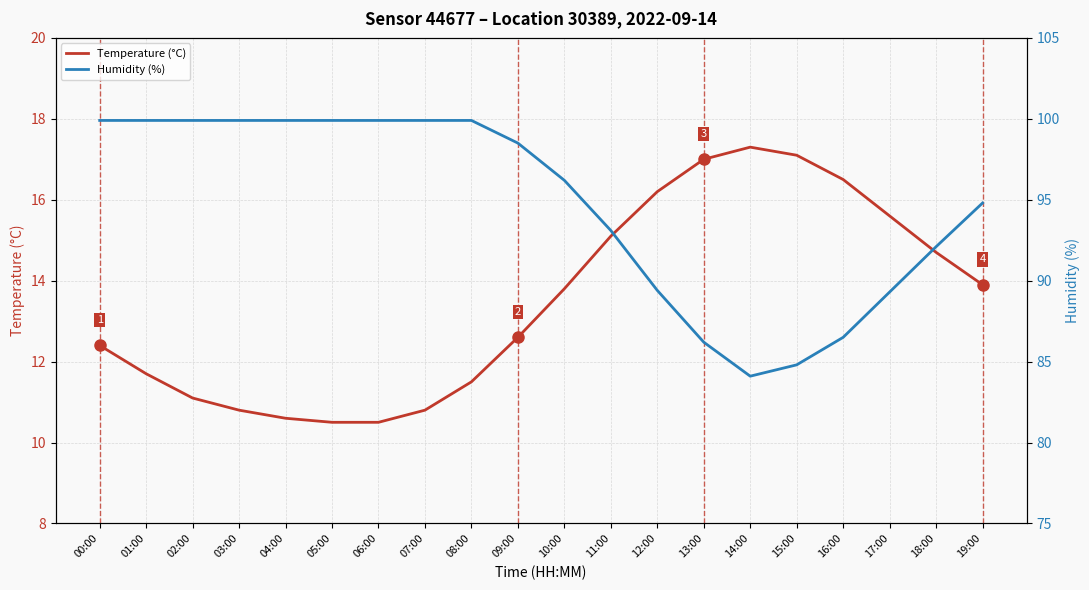

Where does the Temperature (°C) series first go above 13?

10:00